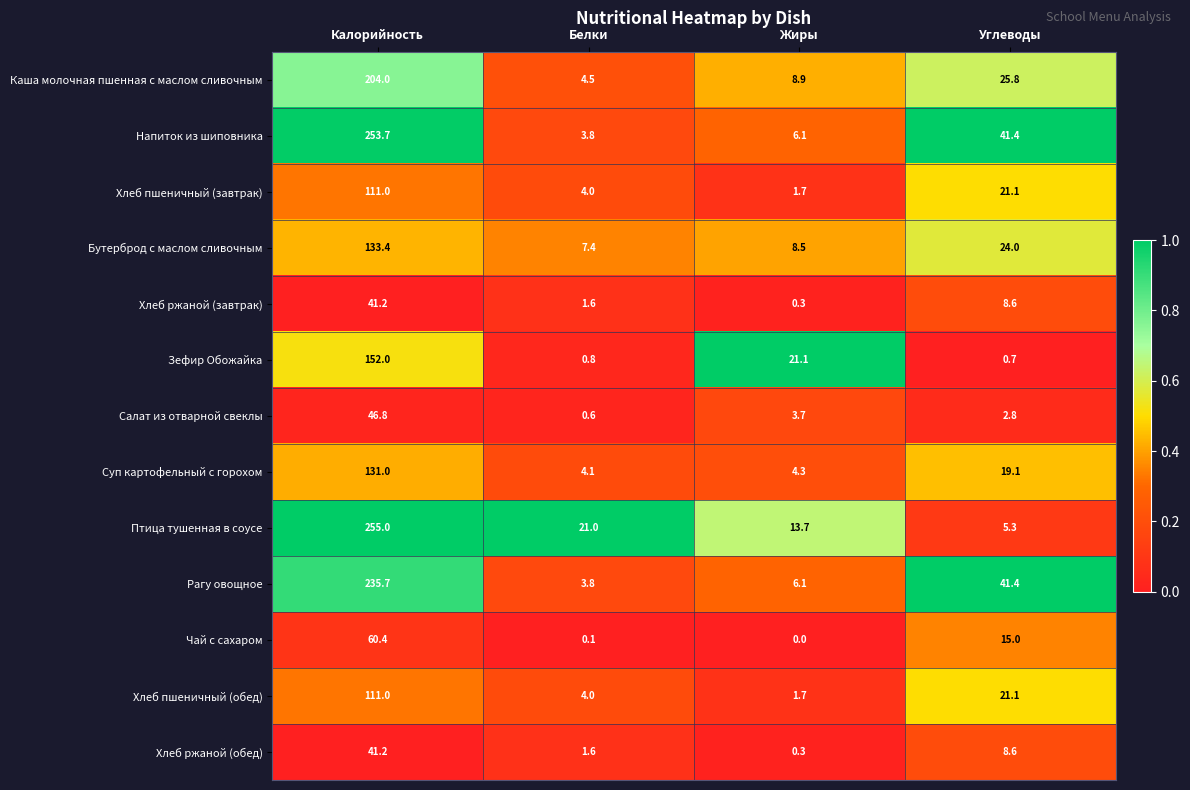

True or false: Зефир Обожайка has a value of 0.7 at Углеводы.

True